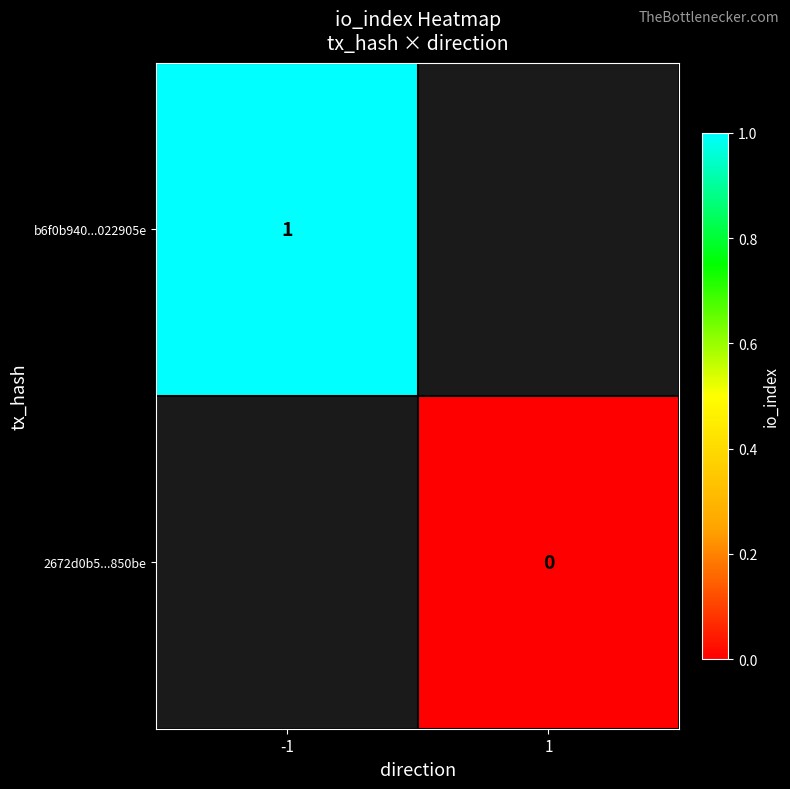

Is it true that b6f0b940...022905e equals 1 at -1?

True